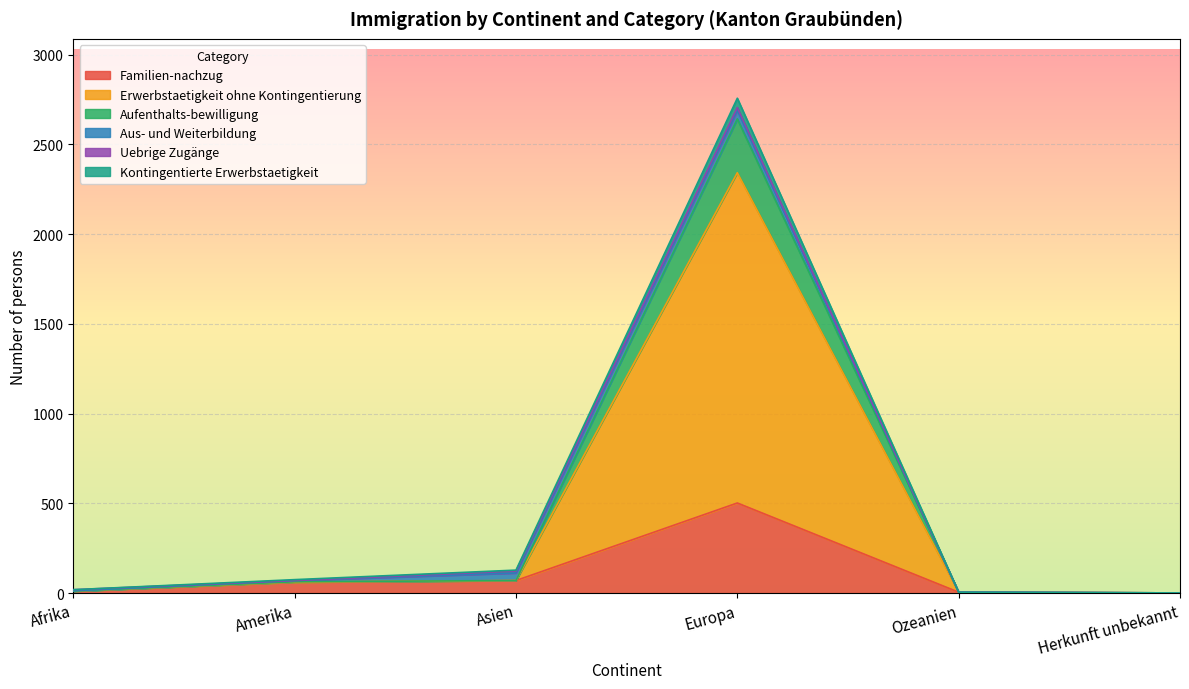

At which label does Familien-nachzug reach its peak?

Europa